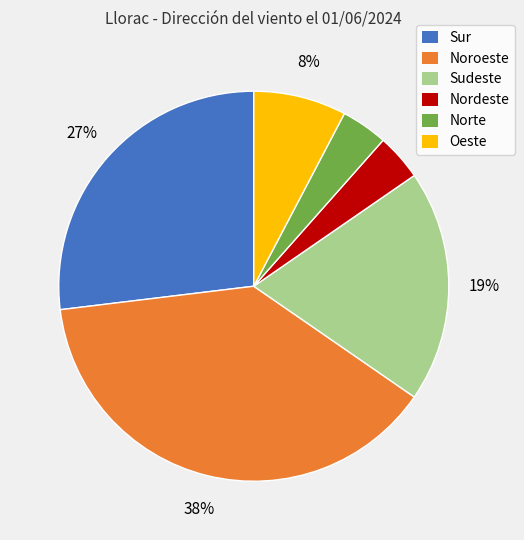

True or false: Noroeste accounts for 1% of the total.

False